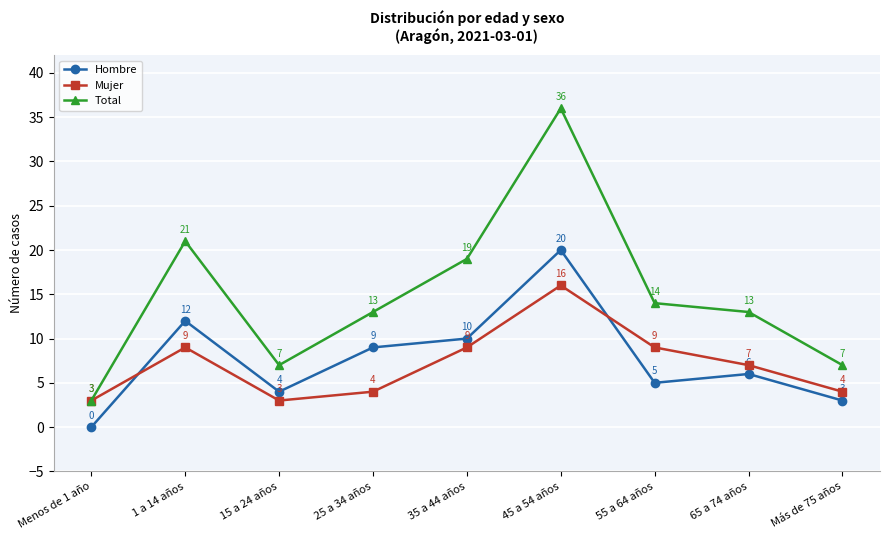

The value of Hombre at 55 a 64 años is 5. True or false?

True